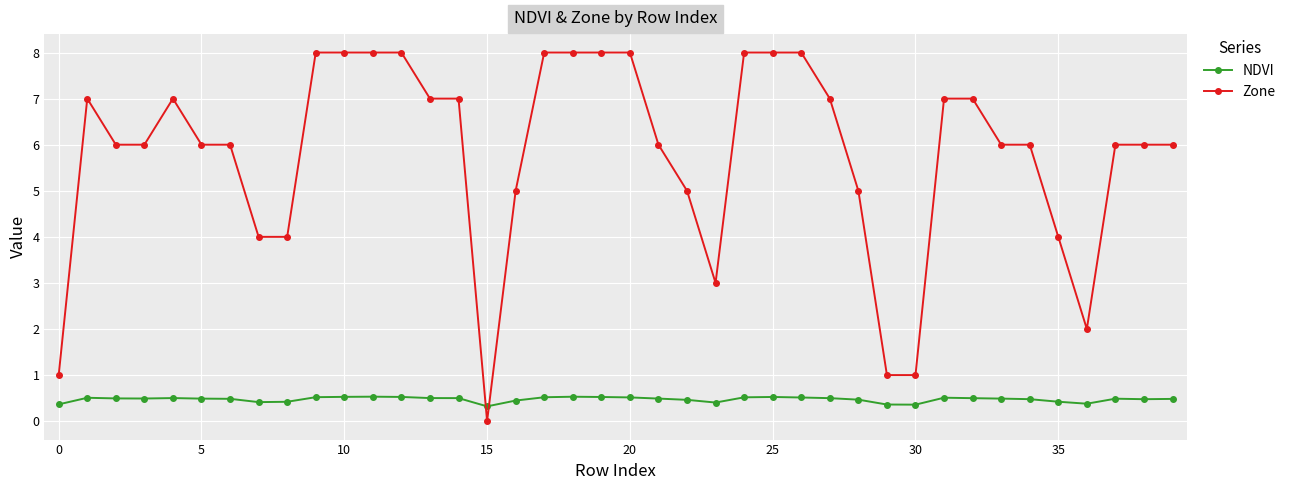

What is the maximum value shown in the chart?

8.0